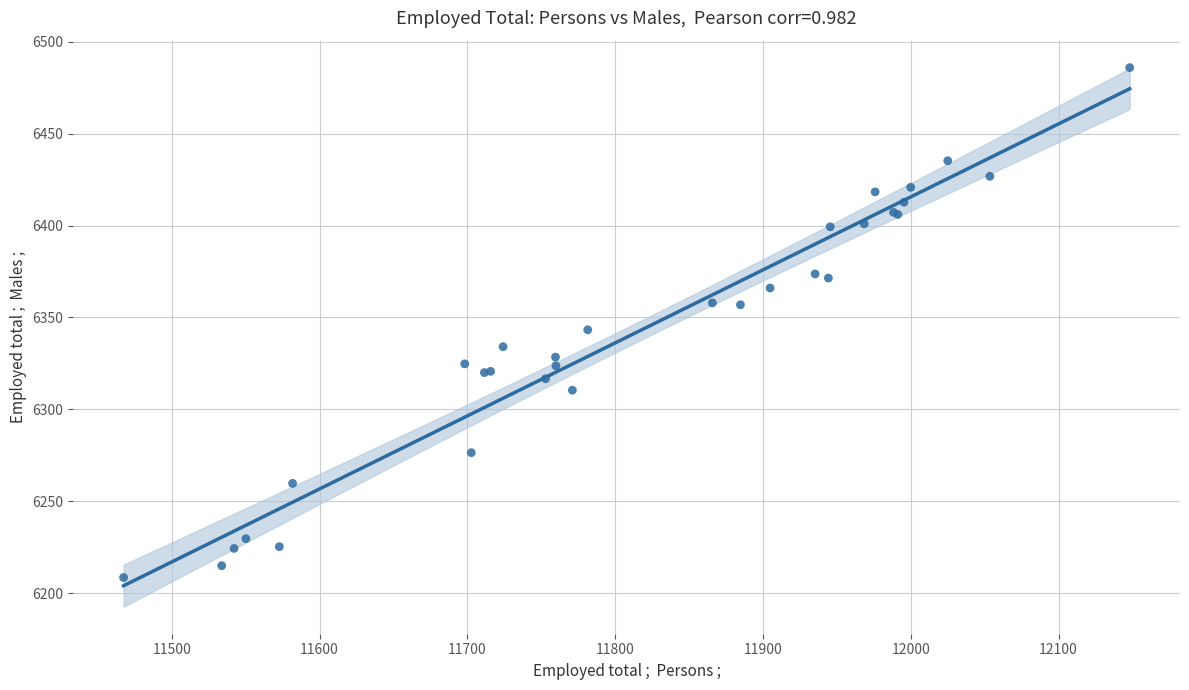

What Y value in the scatter plot is closest to 6347?

6343.3